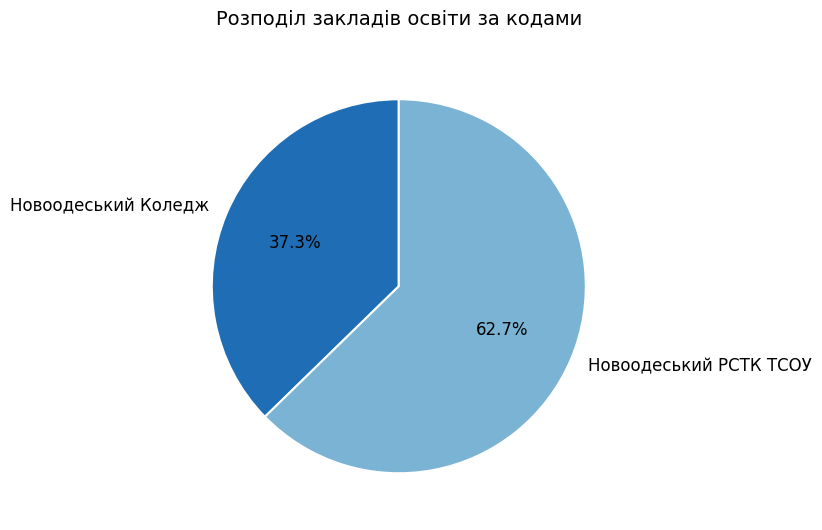

Is there a majority slice in this chart?

Yes